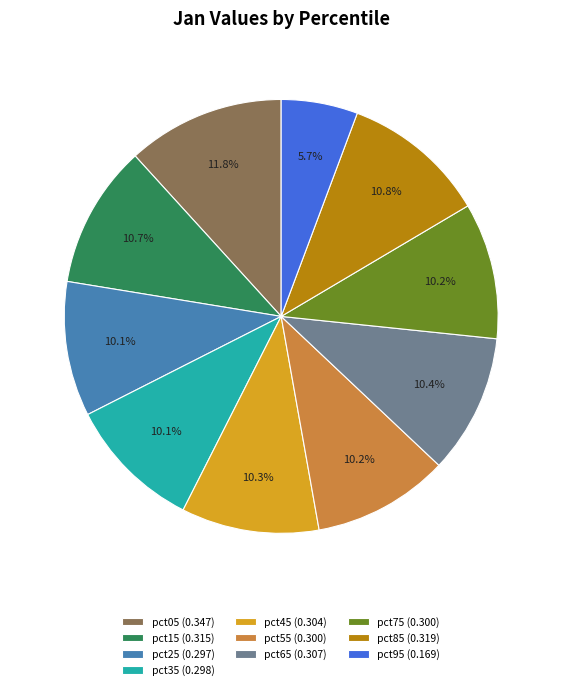

What is the smallest slice in the pie chart?

pct95